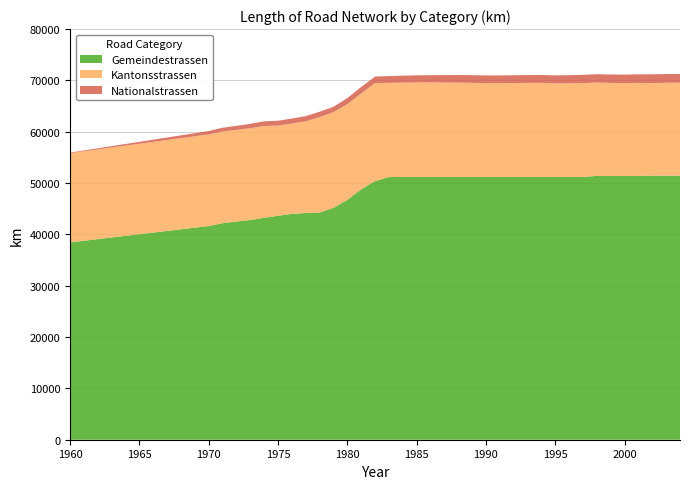

Reading right to left, transcribe all the data shown in this chart.

Nationalstrassen: 1699.6	1702.4	1706.0	1673.4	1638.0	1642.1	1637.8	1613.2	1593.8	1540.1	1532.7	1529.6	1514.5	1502.3	1494.9	1494.9	1486.0	1451.0	1409.2	1384.4	1359.4	1324.2	1287.5	1258.0	1170.6	1057.8	1035.0	1013.9	975.4	952.3	913.6	851.8	770.2	745.2	650.8	112.0
Kantonsstrassen: 18117.0	18088.0	18048.0	18115.3	18097.3	18109.8	18175.8	18275.9	18224.0	18238.0	18326.4	18318.3	18297.0	18275.0	18277.6	18326.0	18373.0	18385.0	18416.0	18407.0	18370.0	18353.0	19079.0	18668.0	18667.0	18620.0	18596.0	17858.0	17594.0	17563.0	17886.0	17868.0	17860.0	17860.0	17860.0	17378.0
Gemeindestrassen: 51446.0	51446.0	51438.0	51397.0	51397.0	51397.0	51397.0	51197.0	51197.0	51197.0	51197.0	51197.0	51197.0	51197.0	51197.0	51197.0	51197.0	51197.0	51197.0	51197.0	51197.0	51171.0	50382.0	48792.0	46707.0	45176.0	44262.0	44165.0	43999.0	43629.0	43232.0	42815.0	42511.0	42177.0	41628.0	38444.0